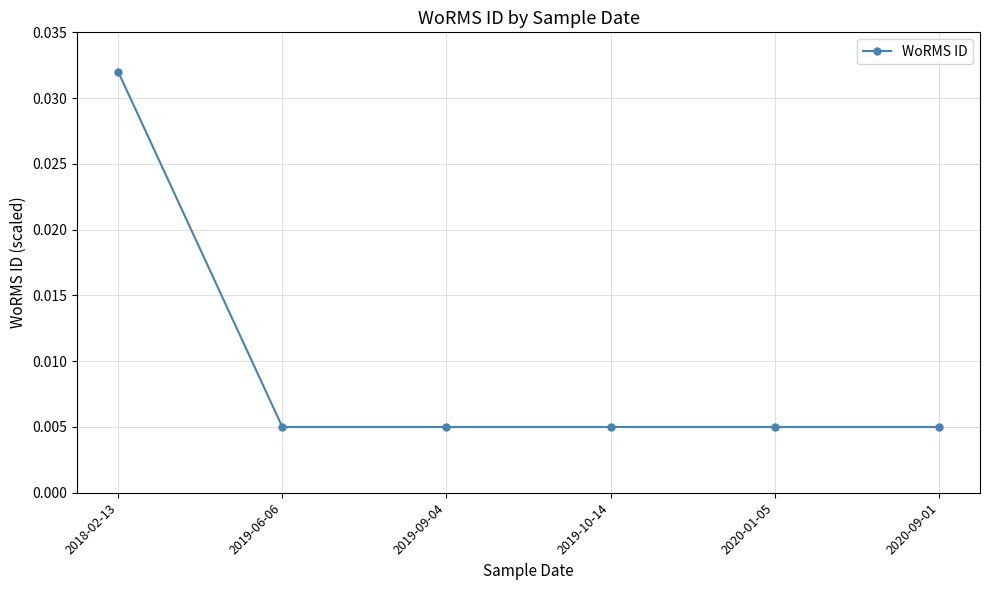

What position from the right is 2019-09-04?

4